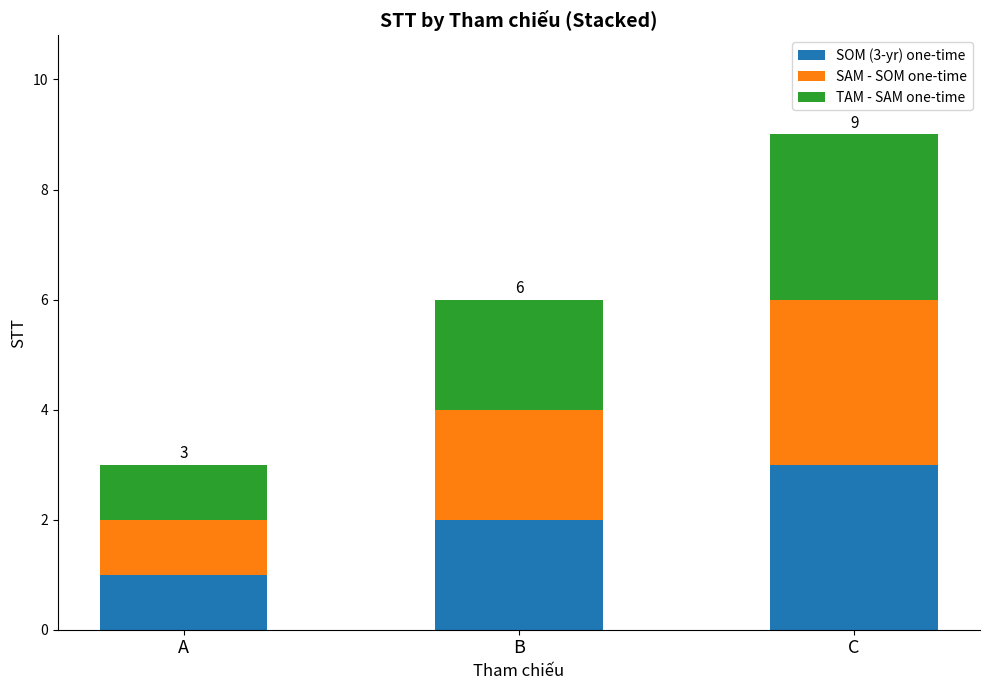

The SOM (3-yr) one-time series shows 3 at C. True or false?

True